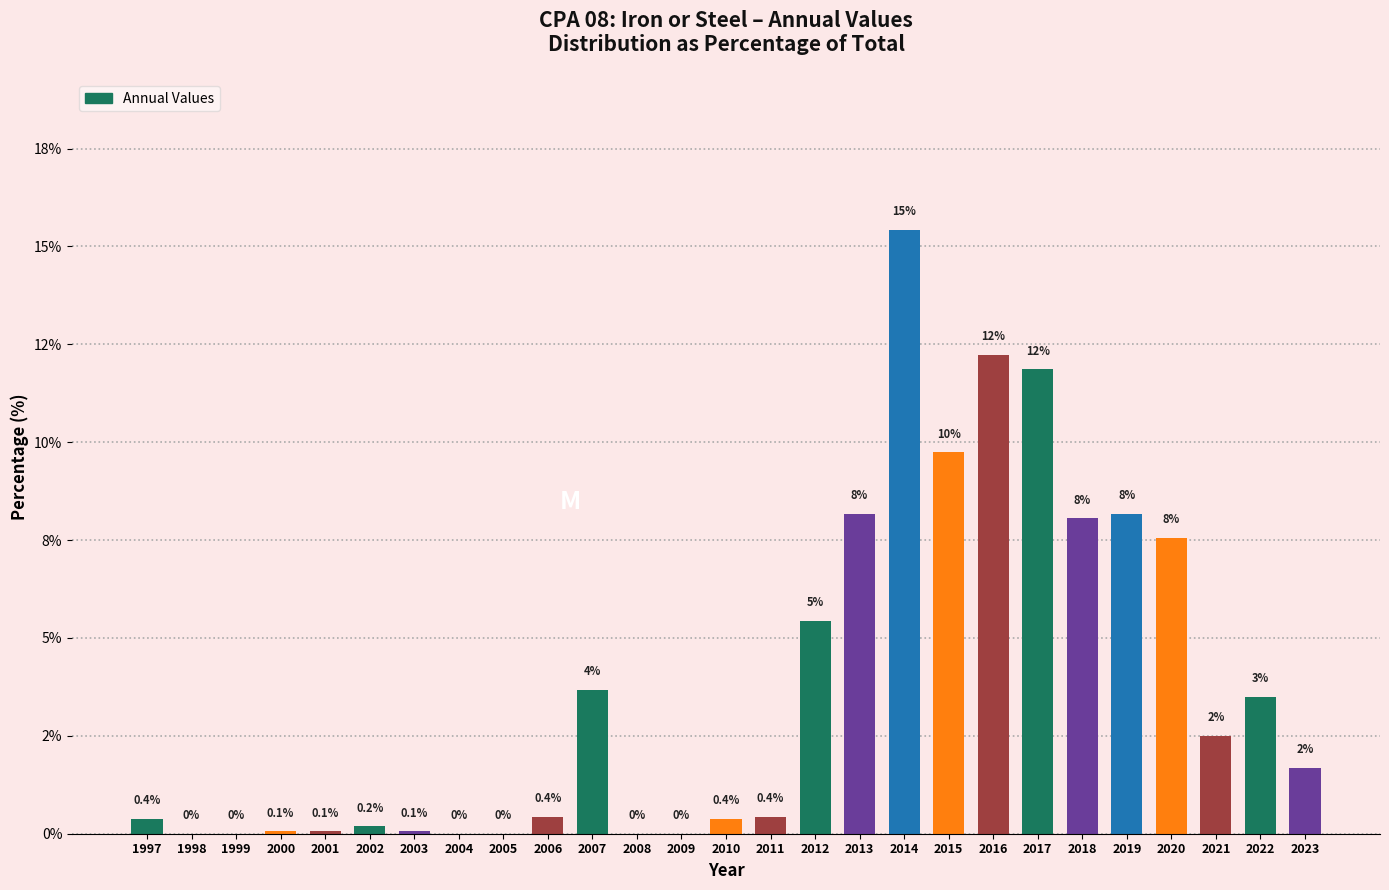

Are the bars horizontal?

No